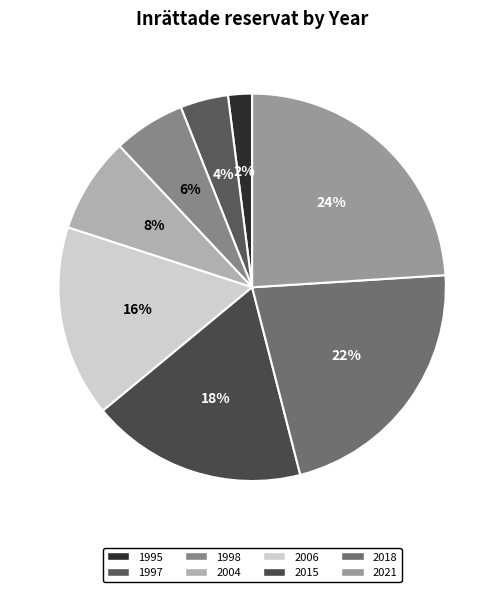

How many segments does this pie chart have?

8